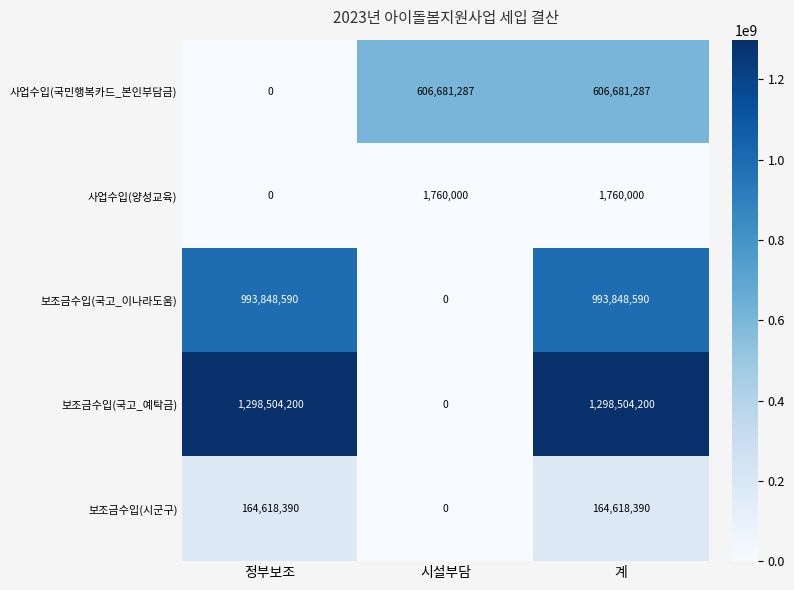

Is it true that 보조금수입(국고_예탁금) equals 802434247 at 시설부담?

False